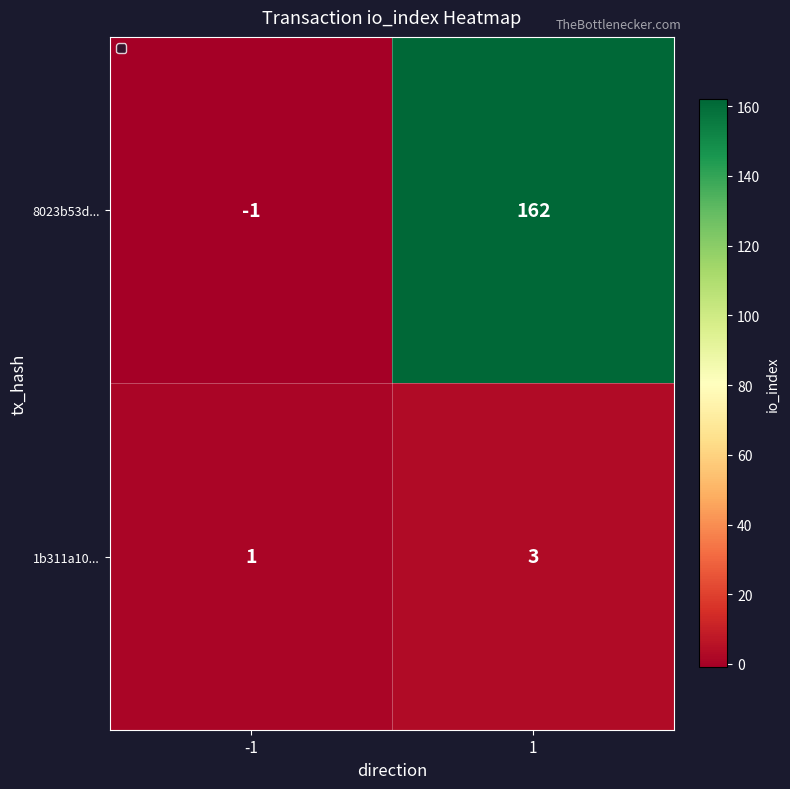

True or false: 1b311a10... has a value of 1 at 1.

False